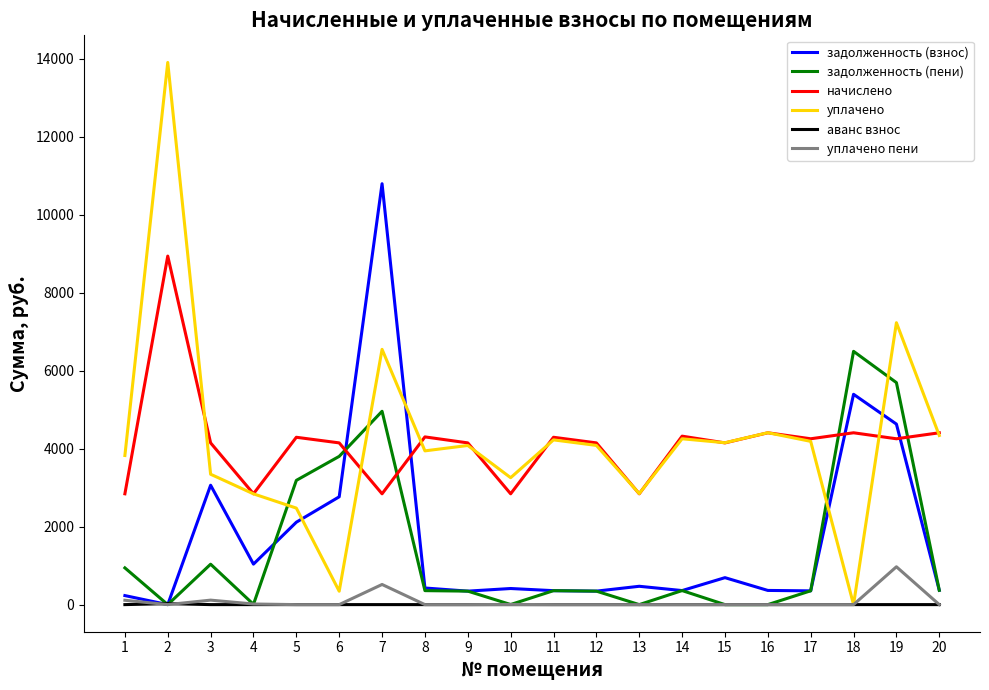

The value of уплачено пени at 16 is 0.0. True or false?

True